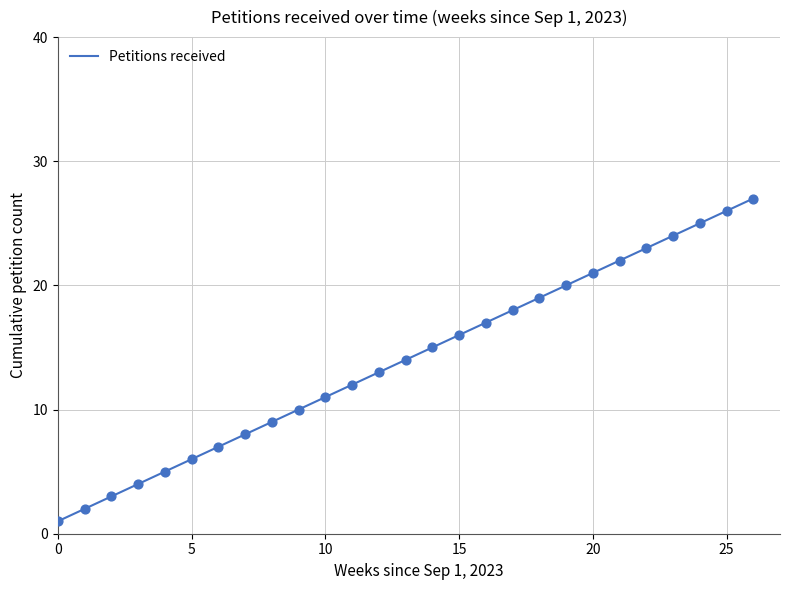

What is the difference between the maximum and minimum values?

26